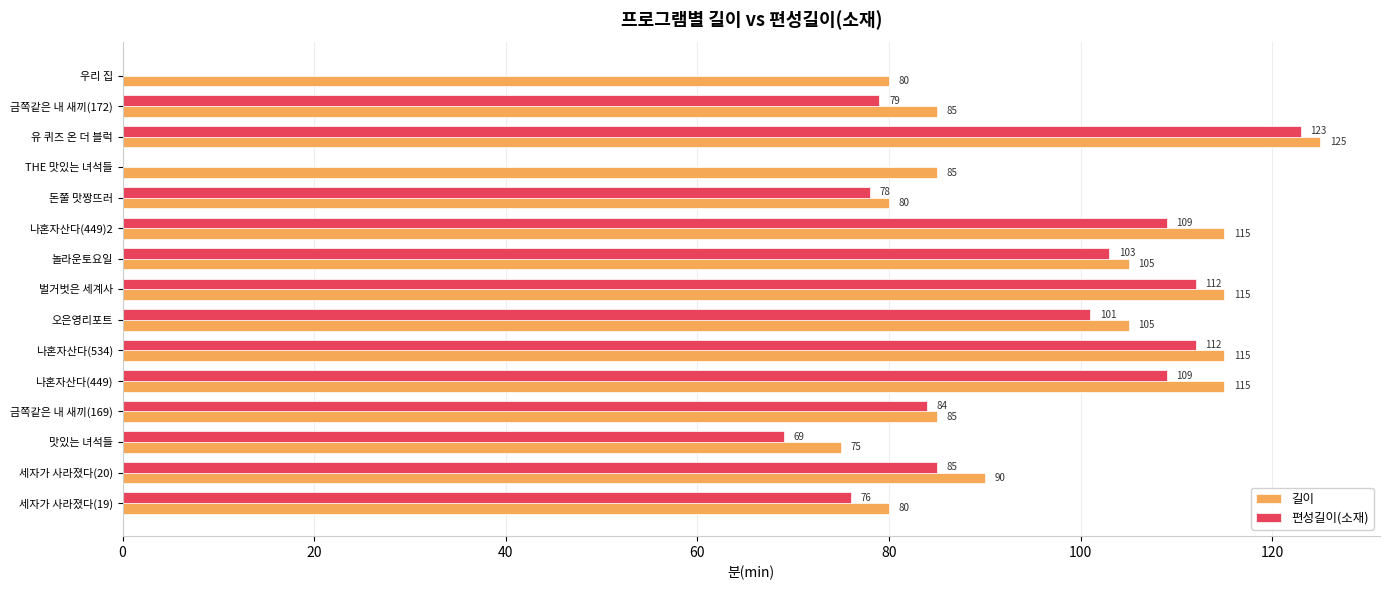

What is the sum of the 길이 values at 우리 집 and 유 퀴즈 온 더 블럭?

205